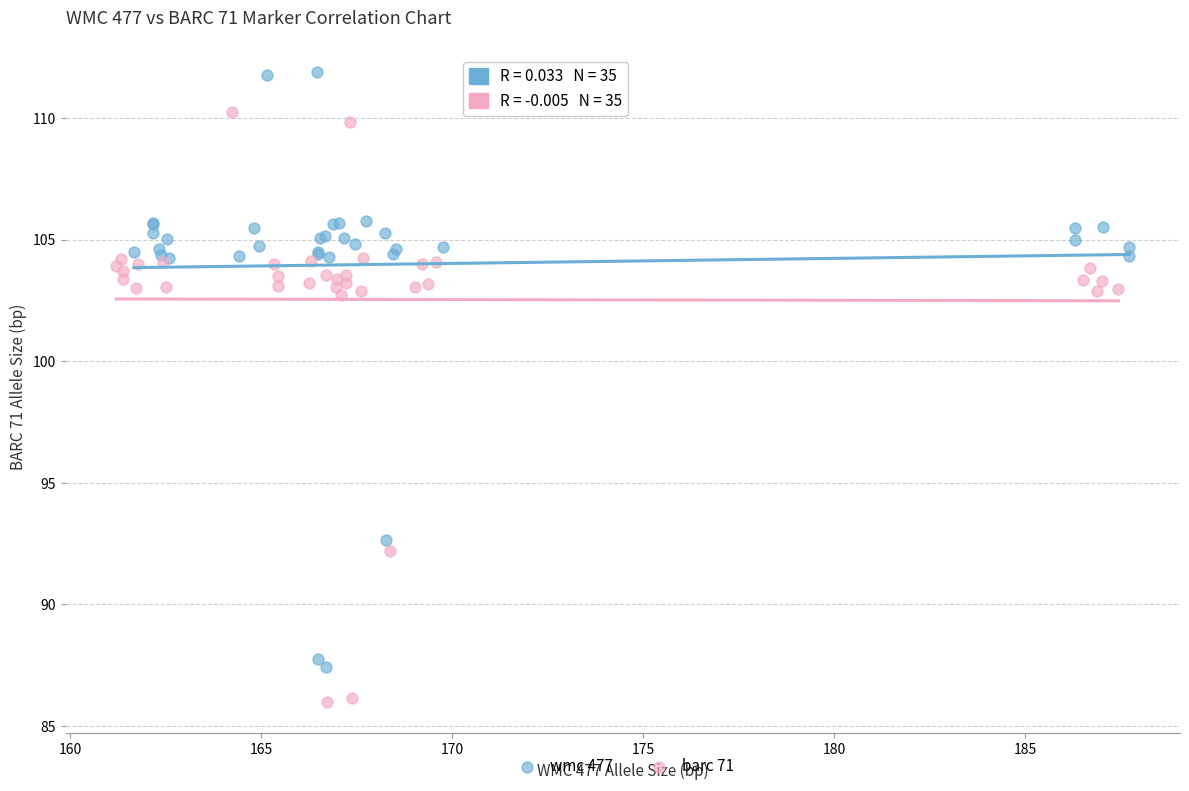

What are all the series names shown in the legend?

wmc 477, barc 71